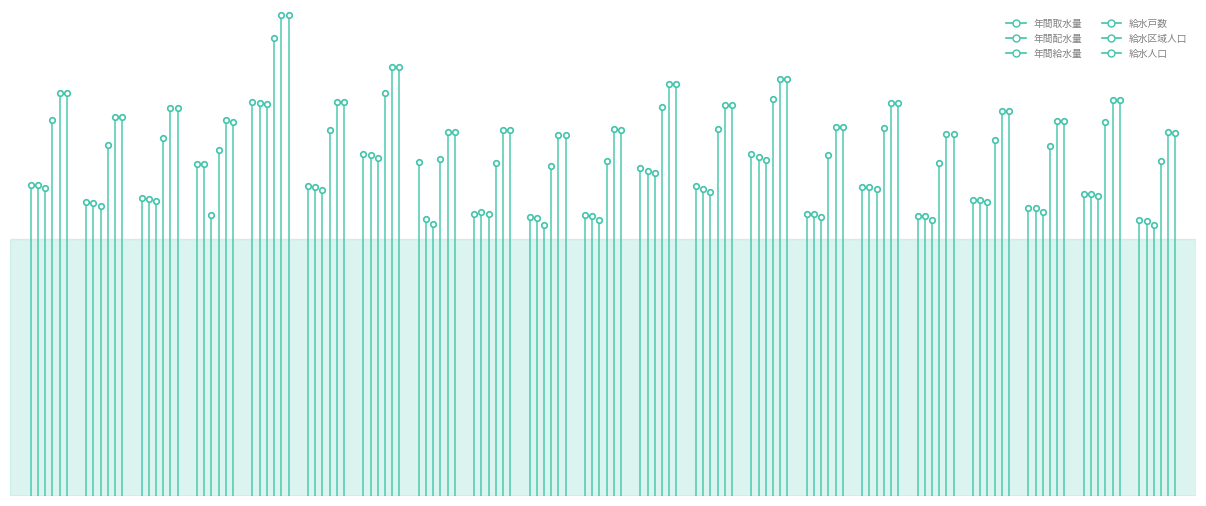

What is the difference between the maximum and minimum values in the 年間給水量 series?

180366